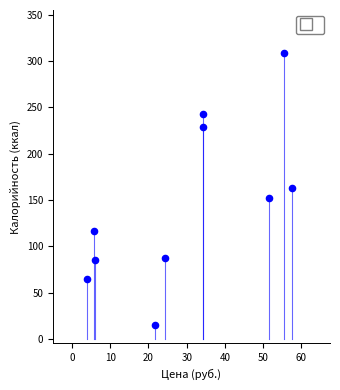

What is the average Y value?

146.4